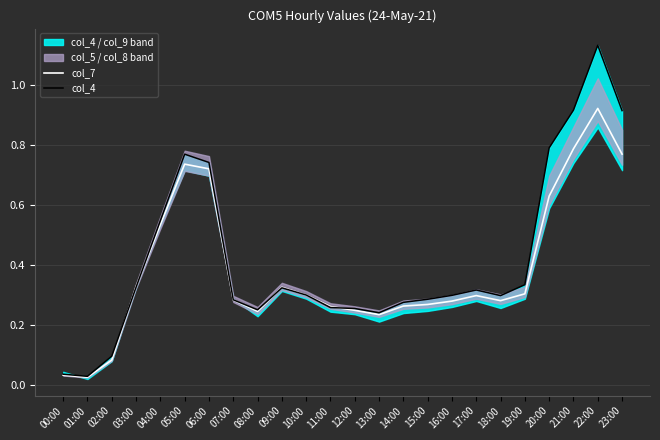

What is the label of the 20th point from the left?

19:00